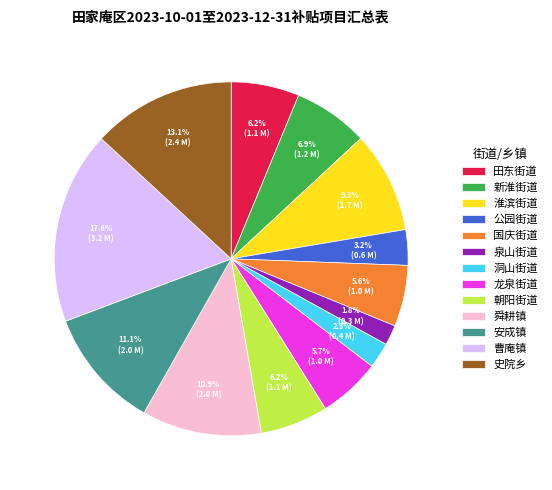

How much of the chart is everything except 龙泉街道?

94.3%